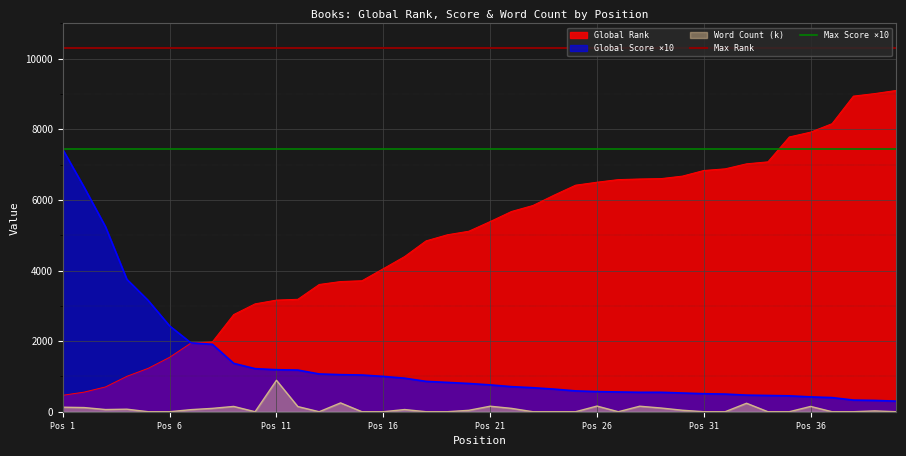

What is the maximum value for Global Rank?

9102